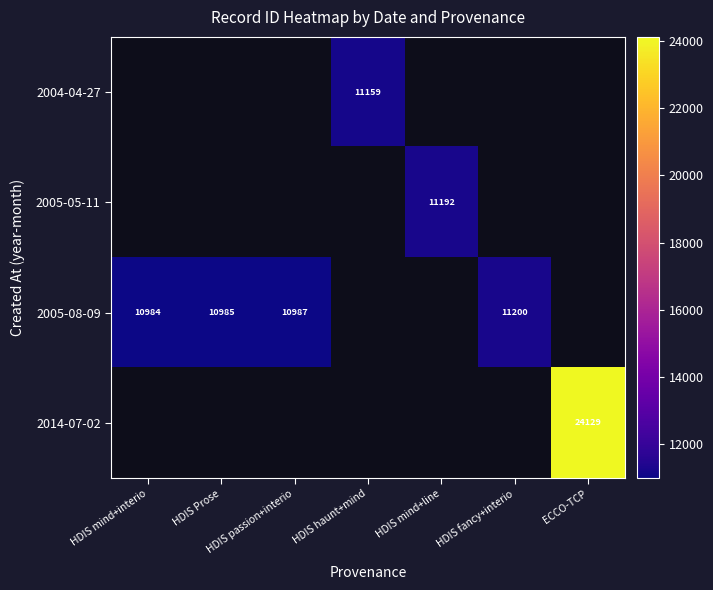

True or false: 2005-08-09 has a value of 3923.9 at HDIS Prose.

False